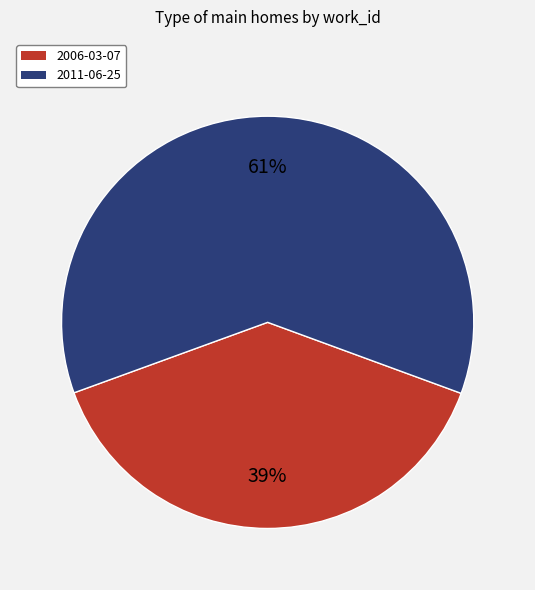

Between 2011-06-25 and 2006-03-07, which is larger?

2011-06-25